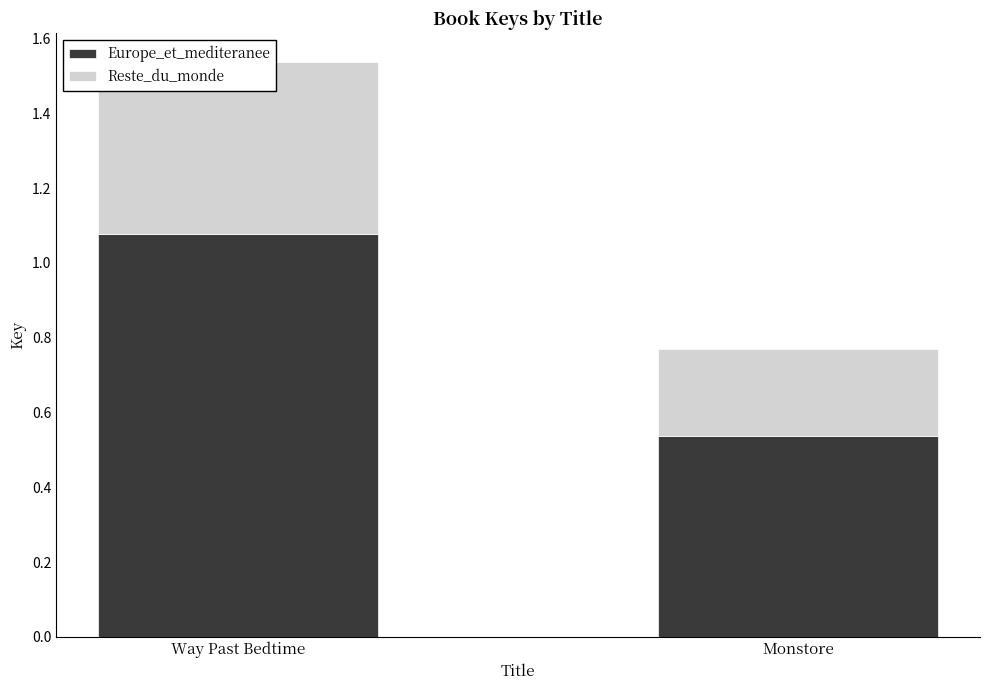

Is it true that Europe_et_mediteranee equals 142155765.5 at Way Past Bedtime?

False